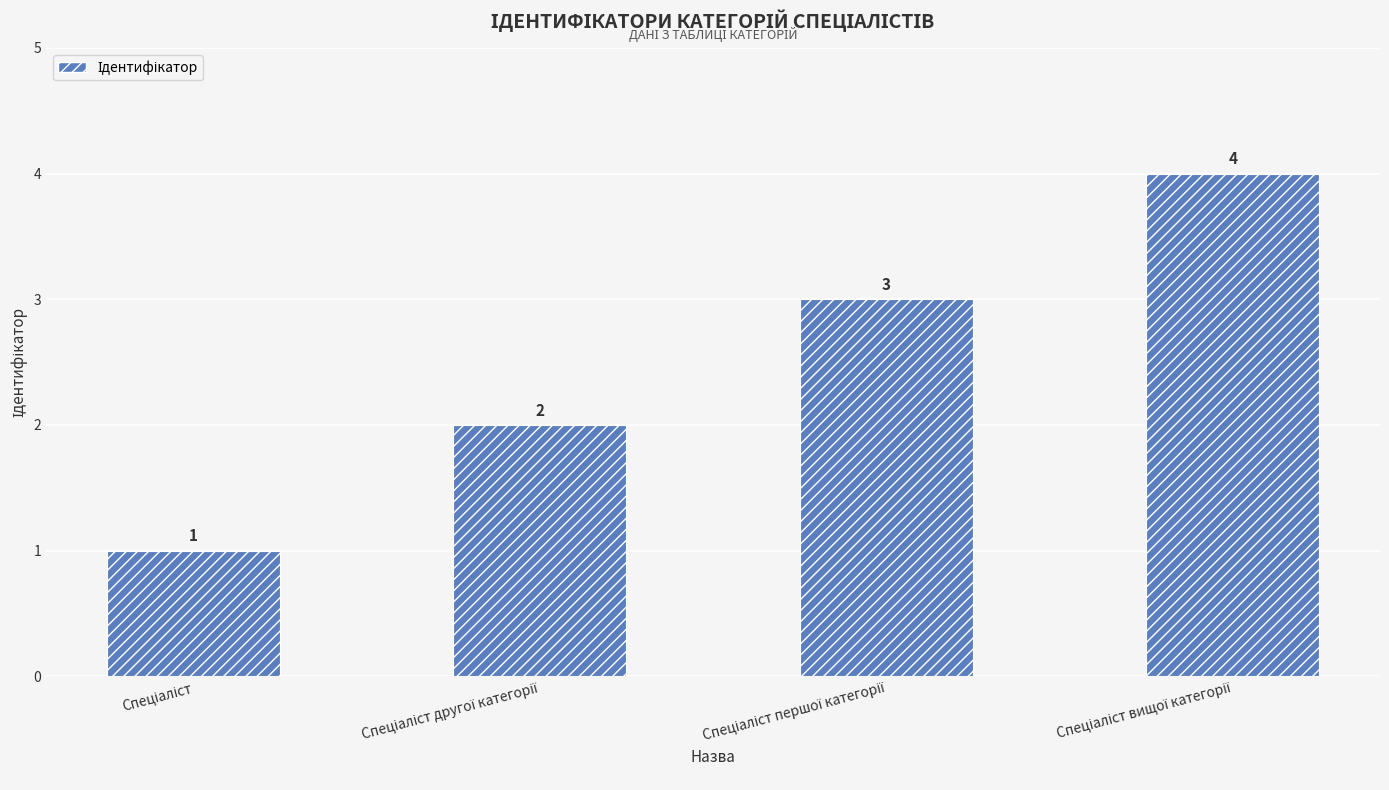

Count the values in the range 2 to 4.

3